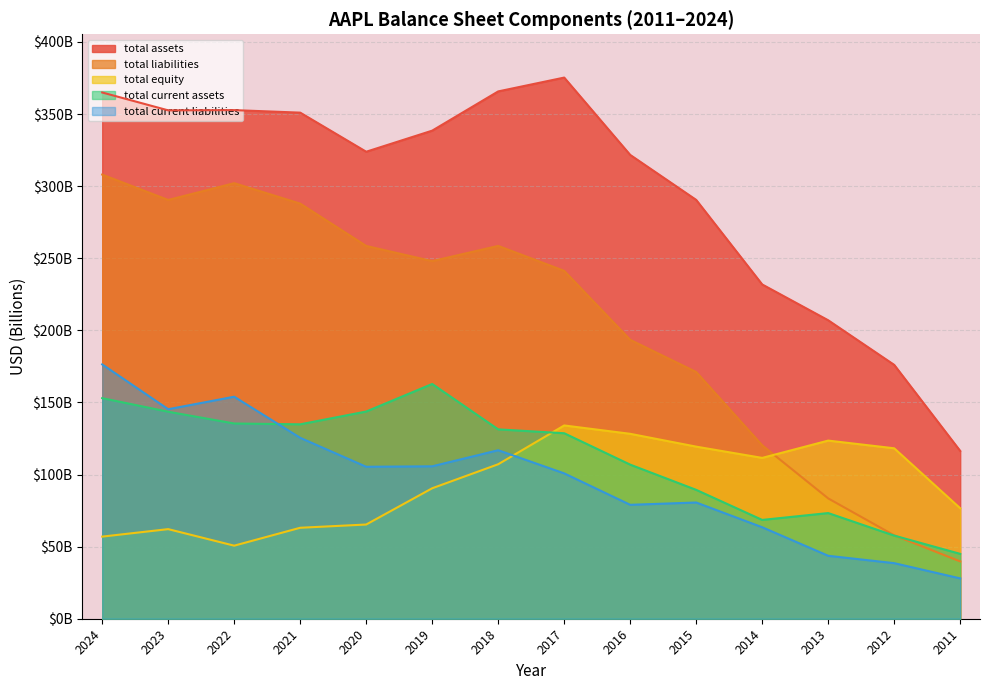

The value of total current liabilities at 2018 is 41.1. True or false?

False